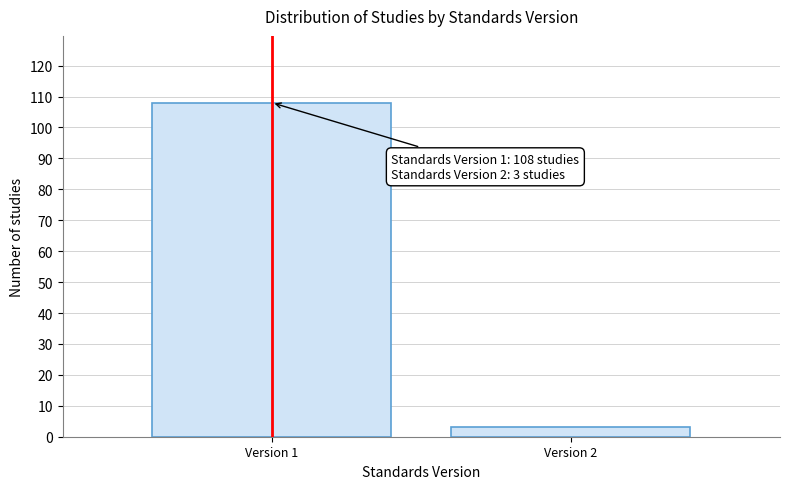

Reading left to right, list all the values displayed in this chart.

108	3